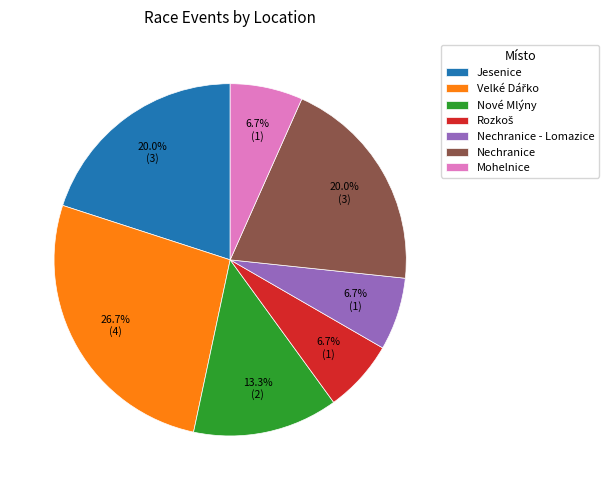

To the nearest percent, what percentage of the pie is Mohelnice?

7%